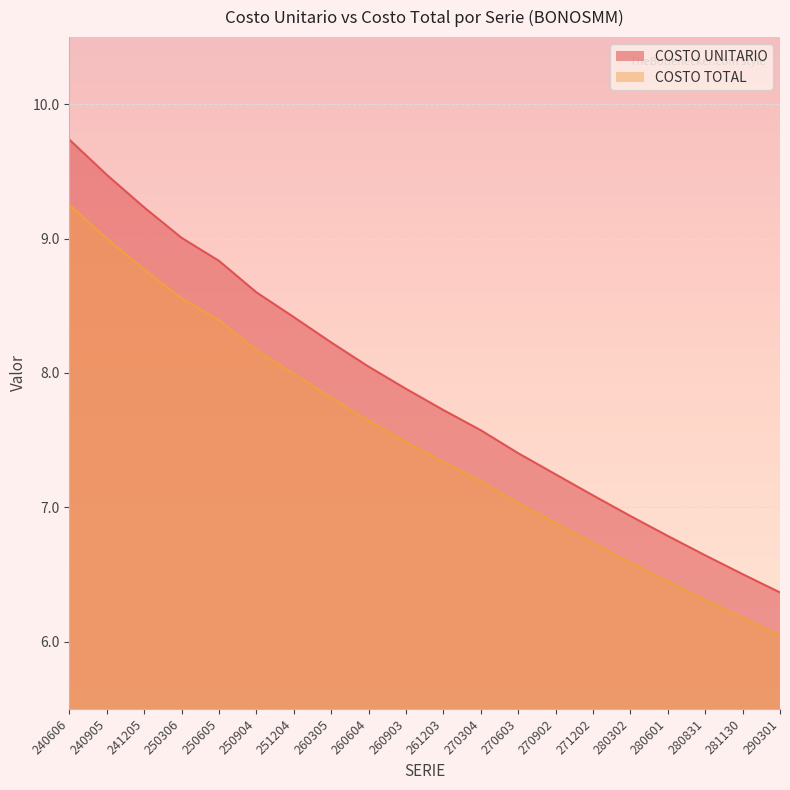

How many values in the COSTO TOTAL series exceed 7?

13